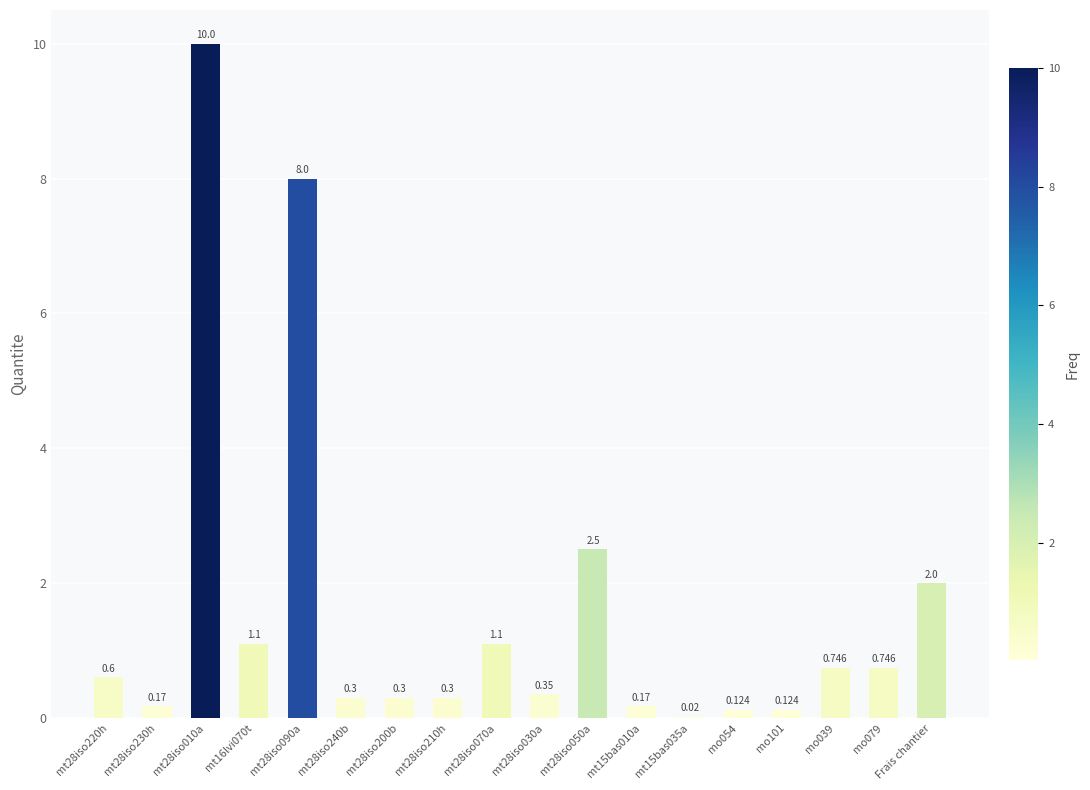

Between Frais chantier and mt16lvi070t, which is larger?

Frais chantier